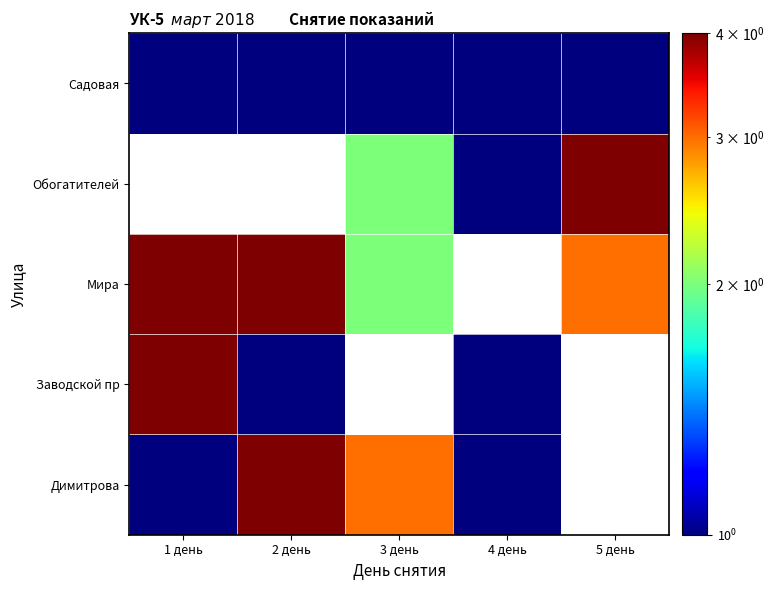

Rank the series by their maximum value, from lowest to highest.

Димитрова, Заводской пр, Мира, Обогатителей, Садовая